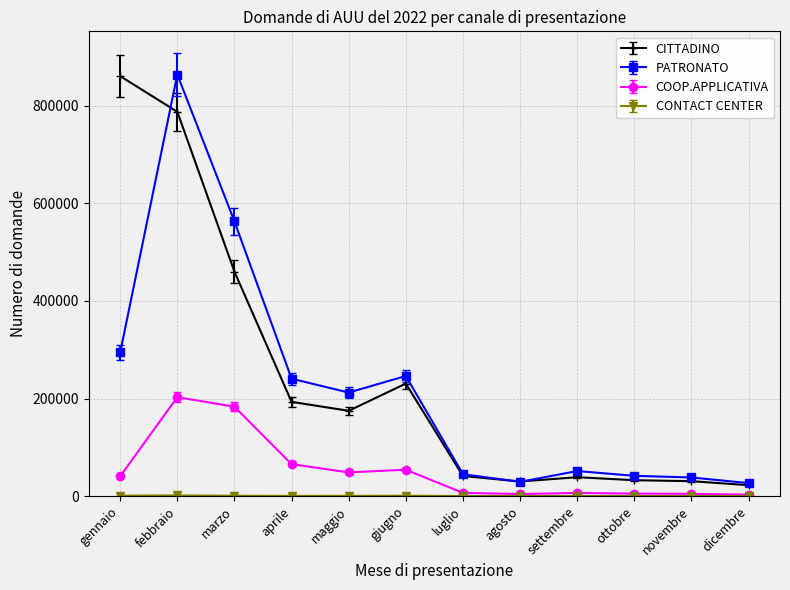

Between marzo and settembre, which series saw the biggest shift?

PATRONATO